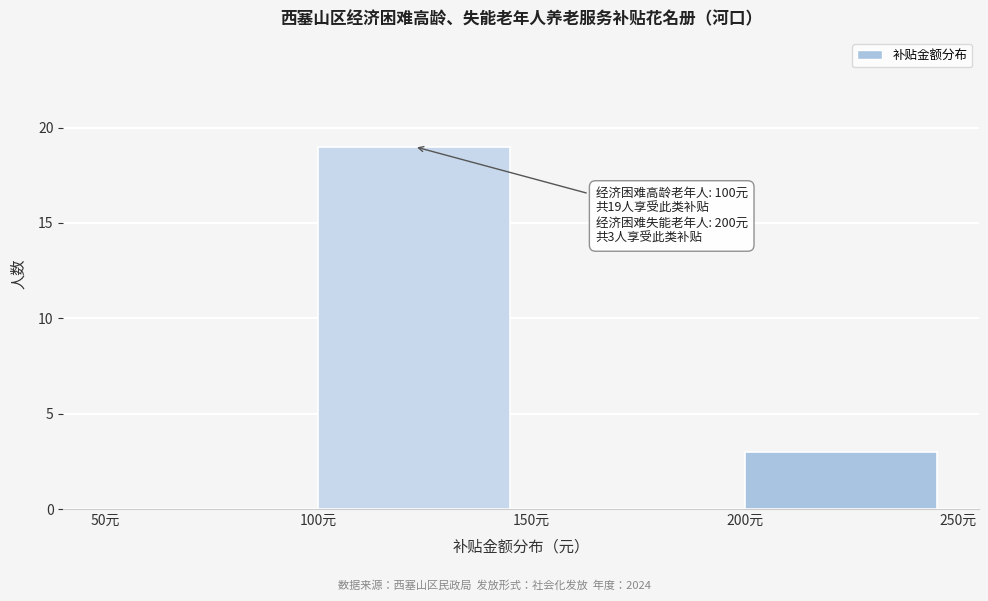

Which range on the x-axis has the tallest bar?

100 to 150